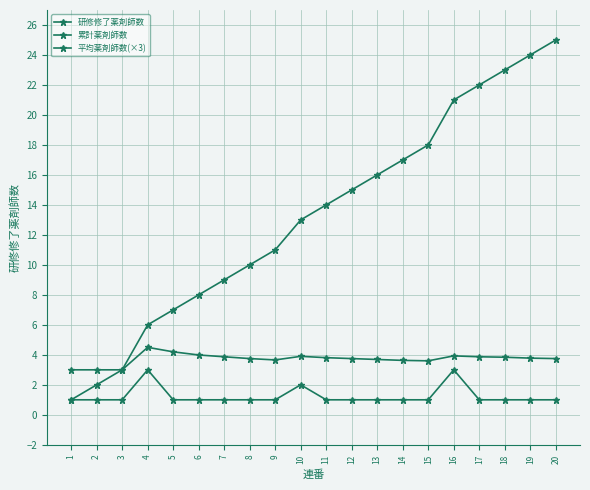

How many data points does each series have?

20